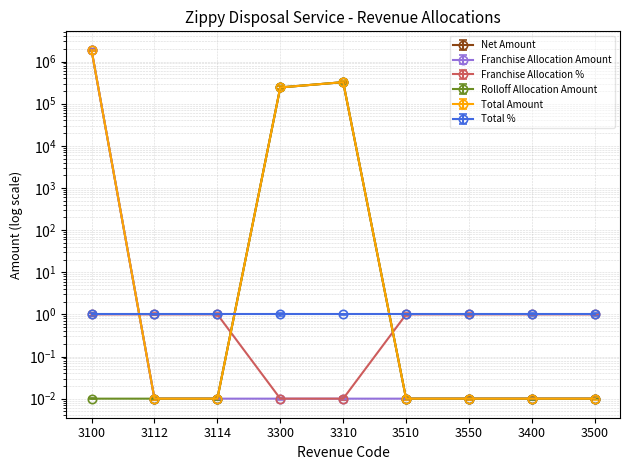

Rank the categories by Rolloff Allocation Amount value from lowest to highest.

3100, 3112, 3114, 3510, 3550, 3400, 3500, 3300, 3310